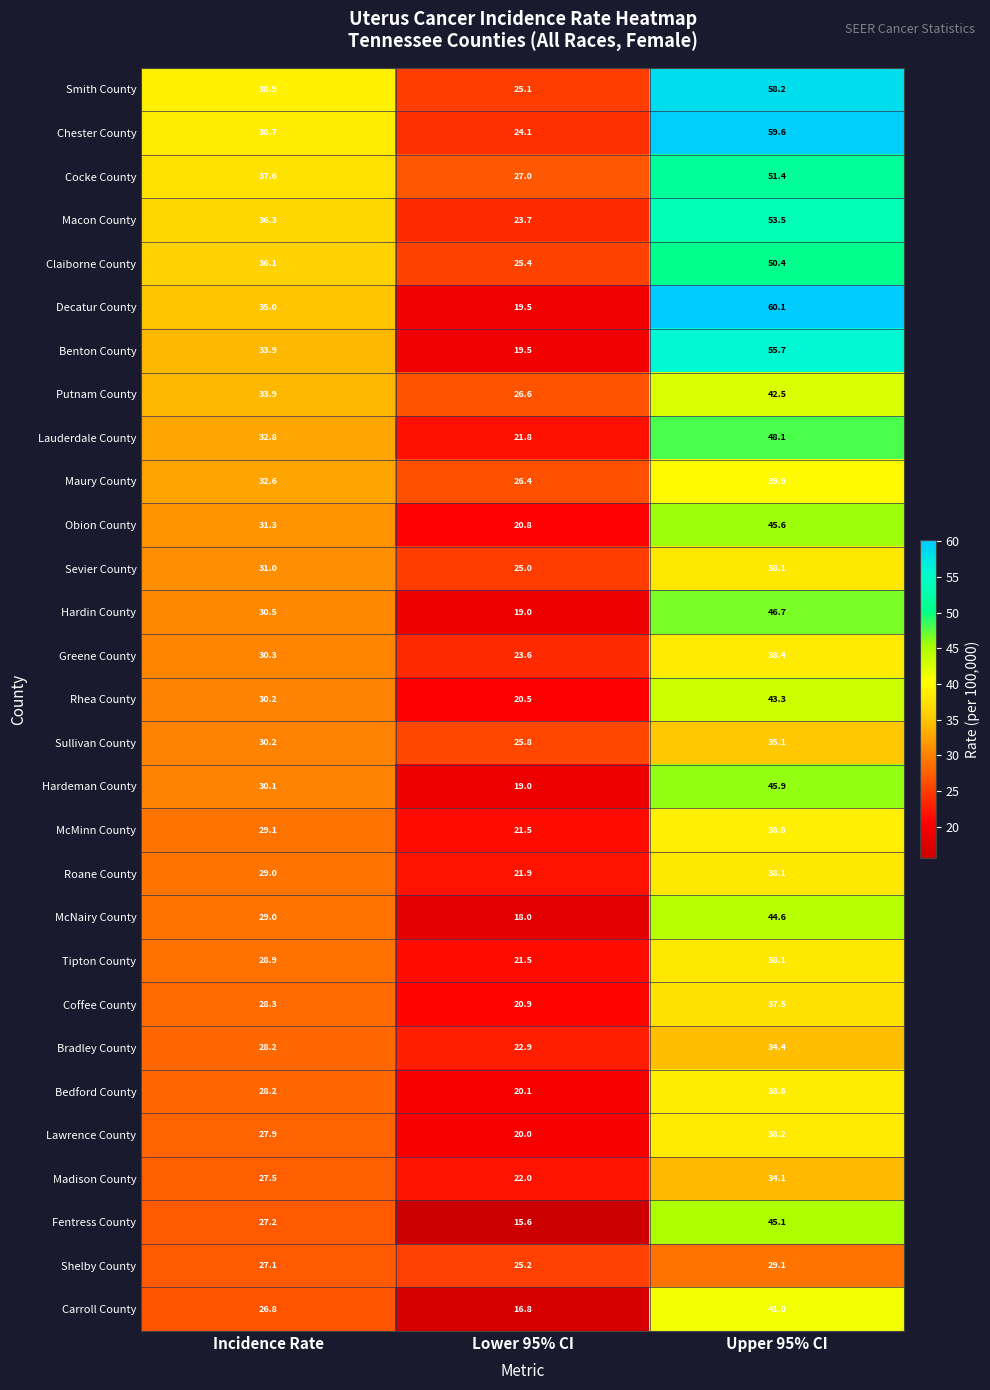

The Fentress County series shows 16.3 at Upper 95% CI. True or false?

False